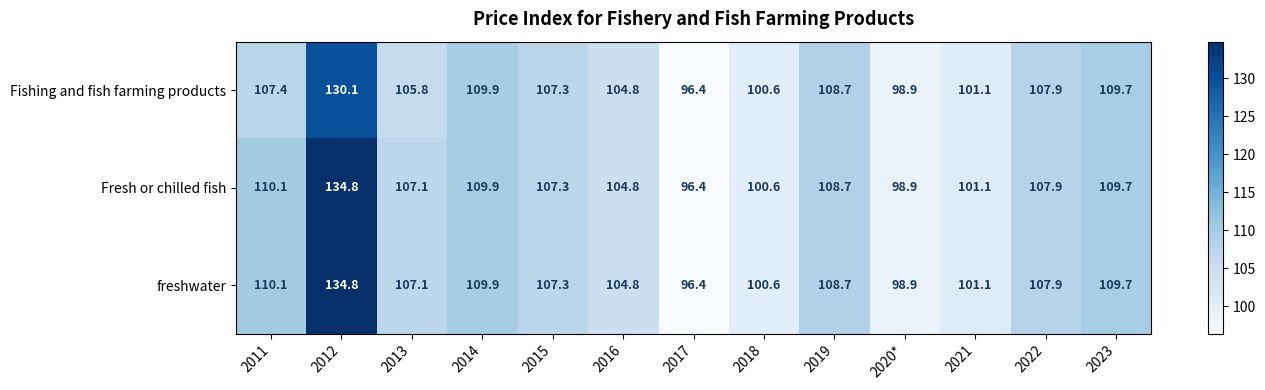

True or false: Fresh or chilled fish has a value of 55.7 at 2021.

False